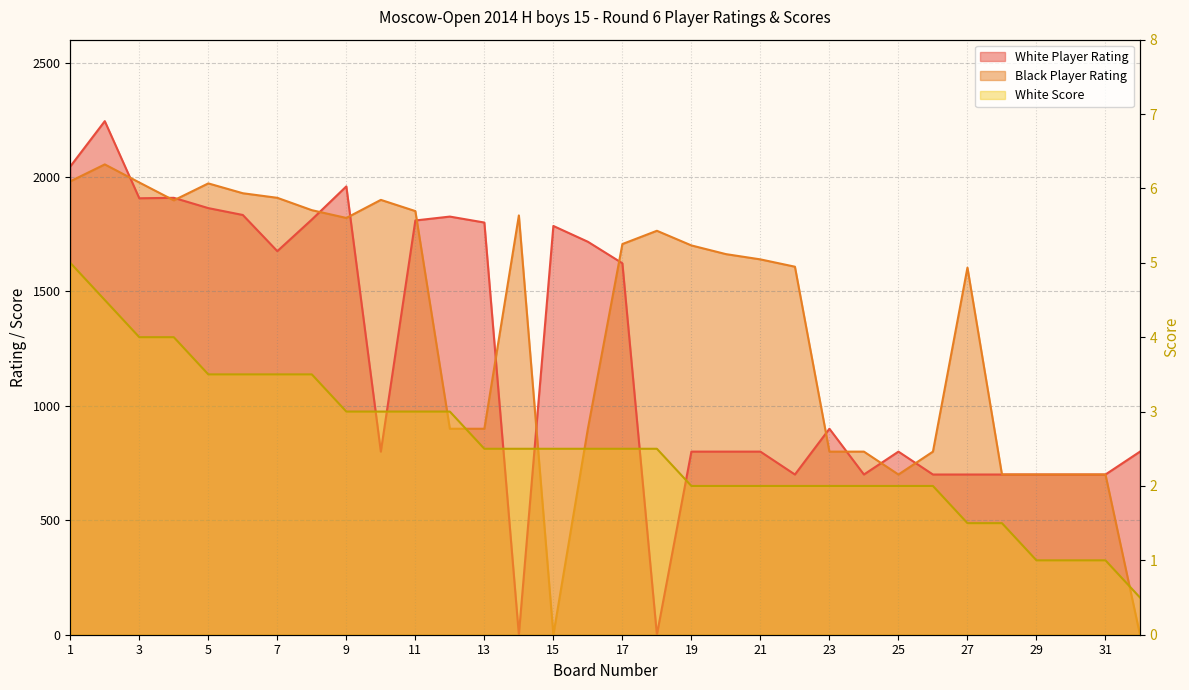

Count the number of data series in this chart.

3